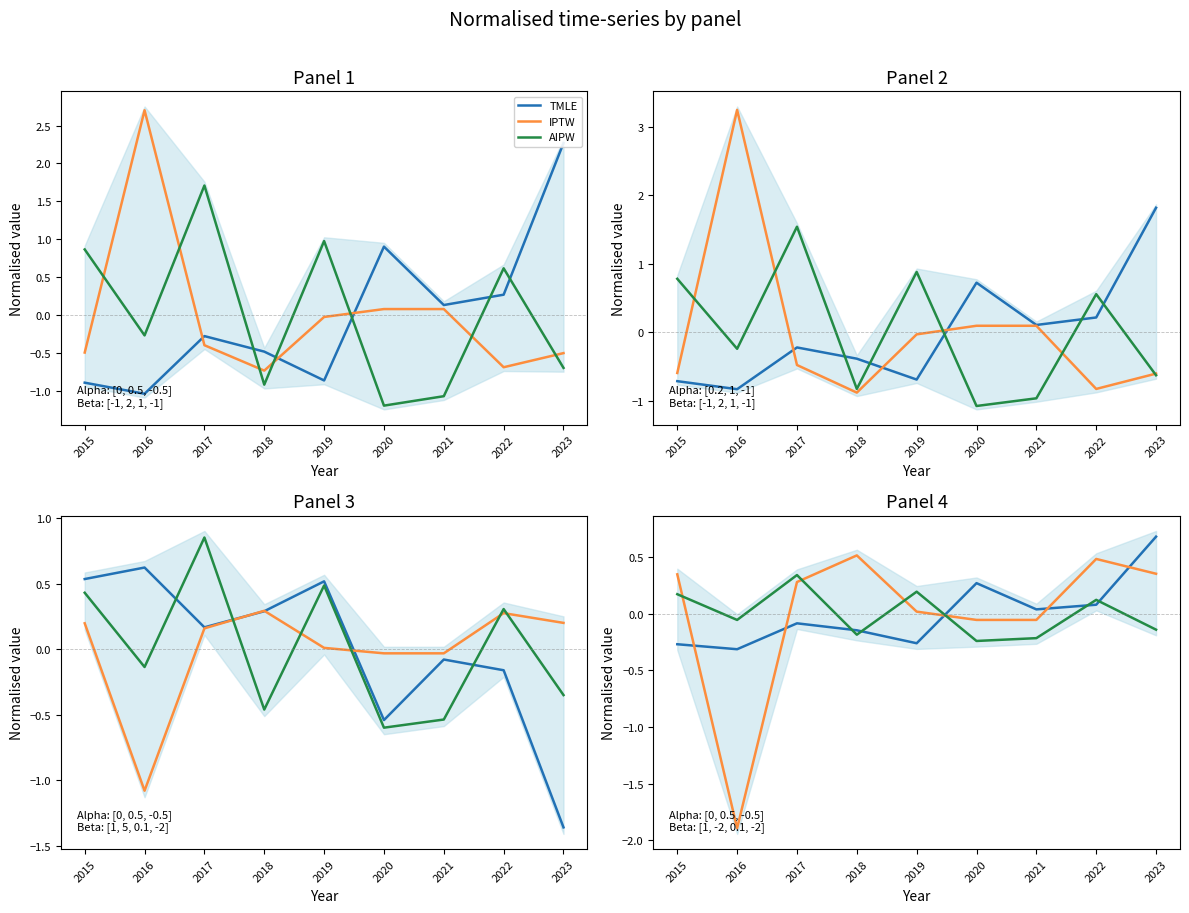

How many interior local peaks does the TMLE series have?

2